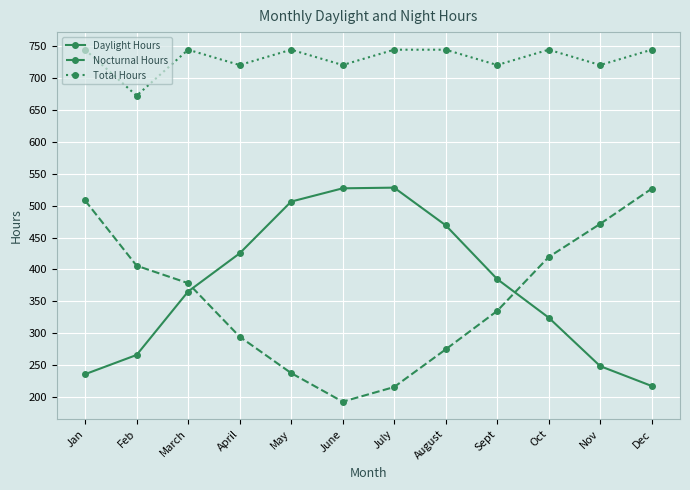

What are all the series names shown in the legend?

Daylight Hours, Nocturnal Hours, Total Hours